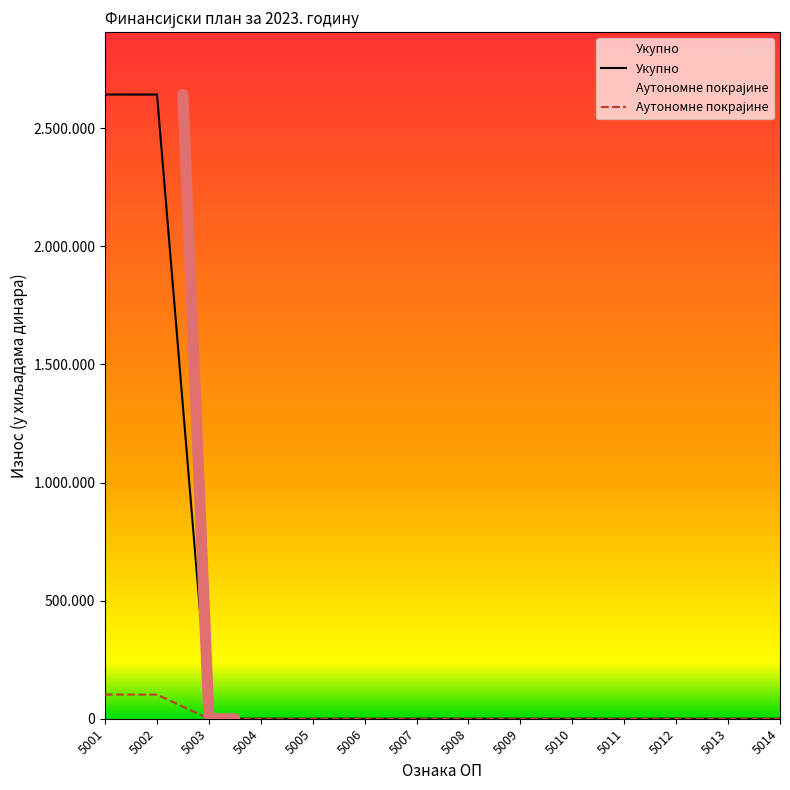

What is the highest value of the Аутономне покрајине series?

102169